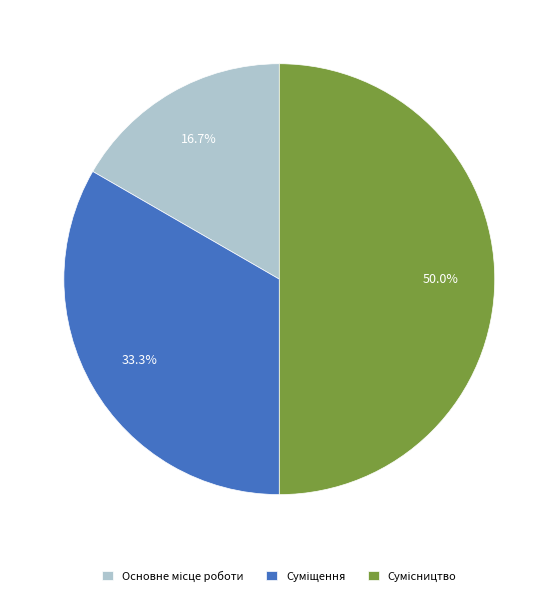

What is the change in value from Суміщення to Сумісництво?

+1